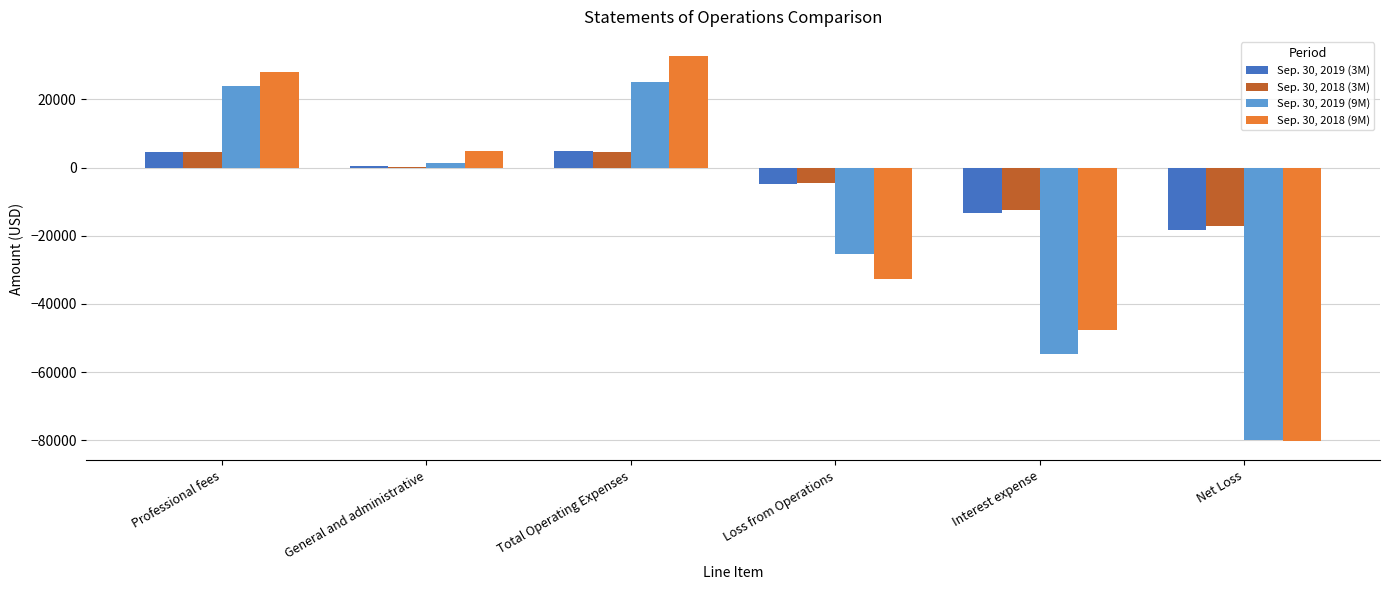

How many distinct data groups are displayed?

4